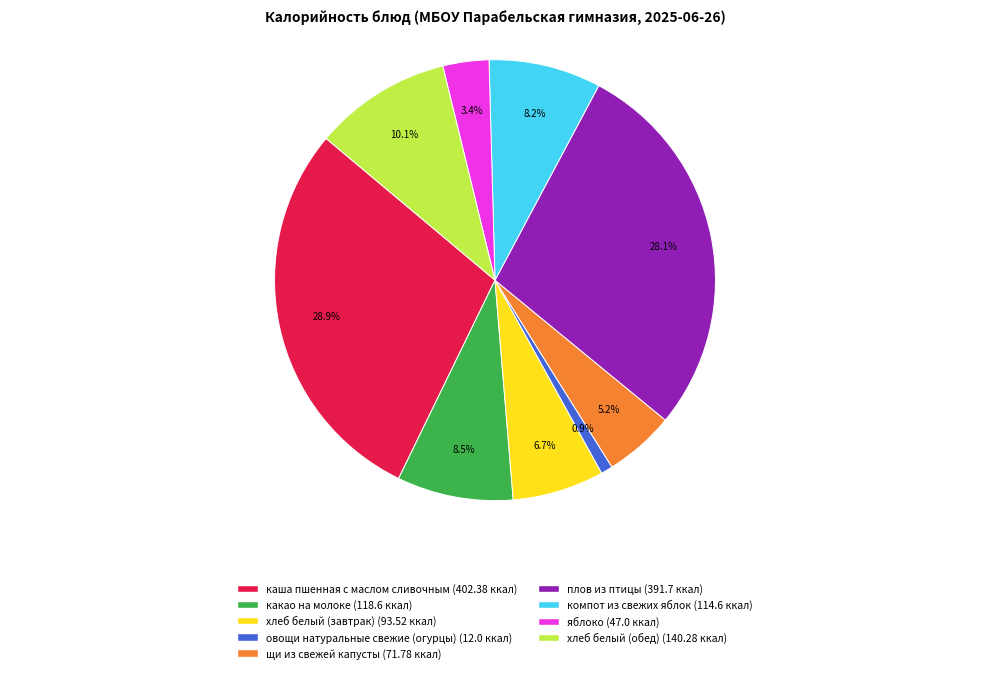

What percentage is the компот из свежих яблок slice, to the nearest percent?

8%